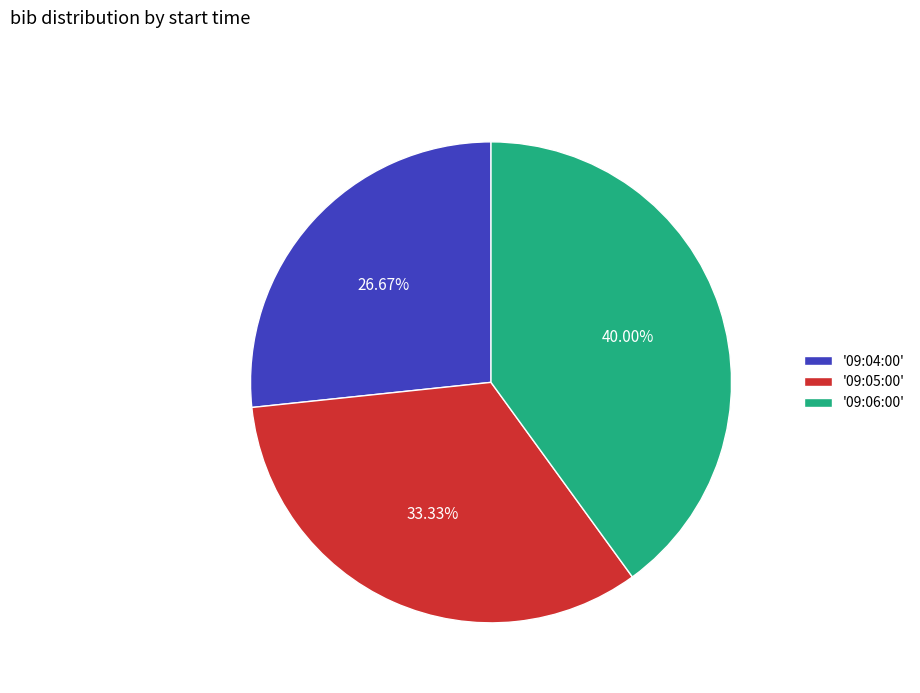

Rank the categories by value from highest to lowest.

'09:06:00', '09:05:00', '09:04:00'